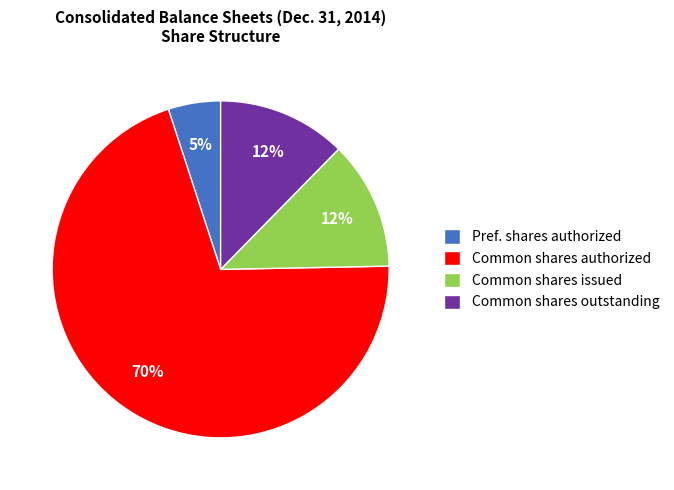

Is the sum of Common shares issued and Pref. shares authorized greater than half?

No